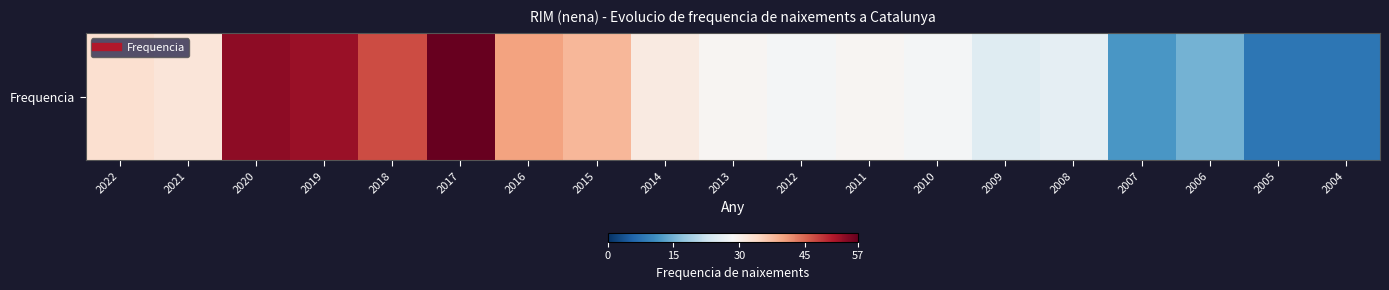

True or false: the data shows 16 at 2013.

False